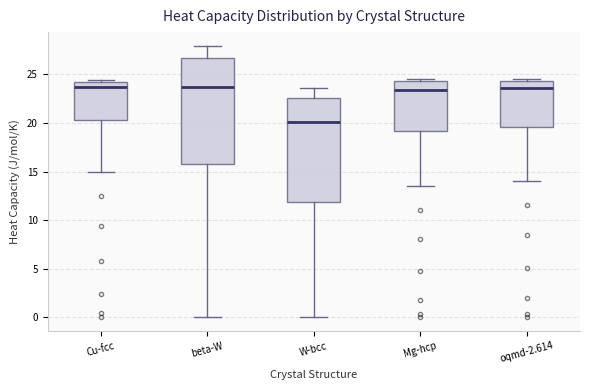

Which box has the lowest median line?

W-bcc